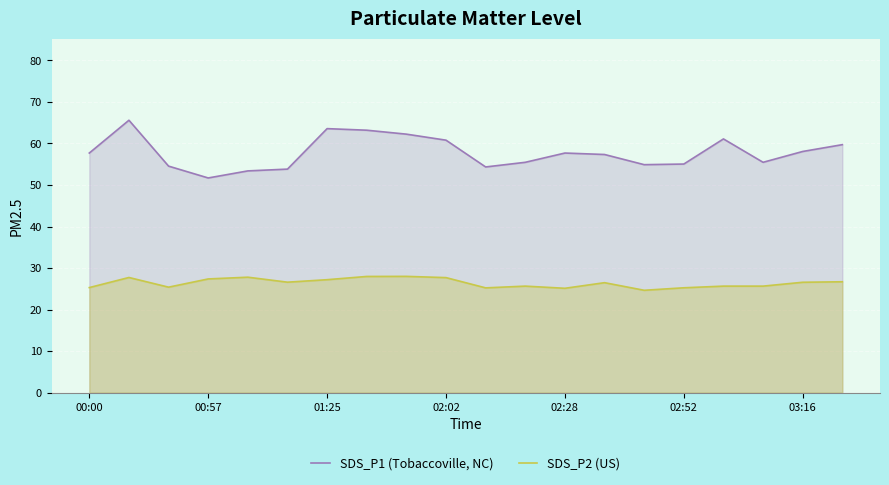

True or false: SDS_P2 (US) has a value of 45.5 at 03:16.

False